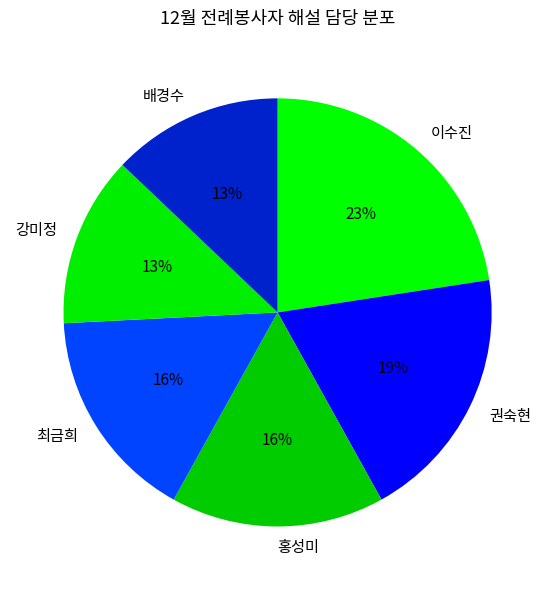

Approximately how many times larger is the value at 이수진 compared to 권숙현?

1.2